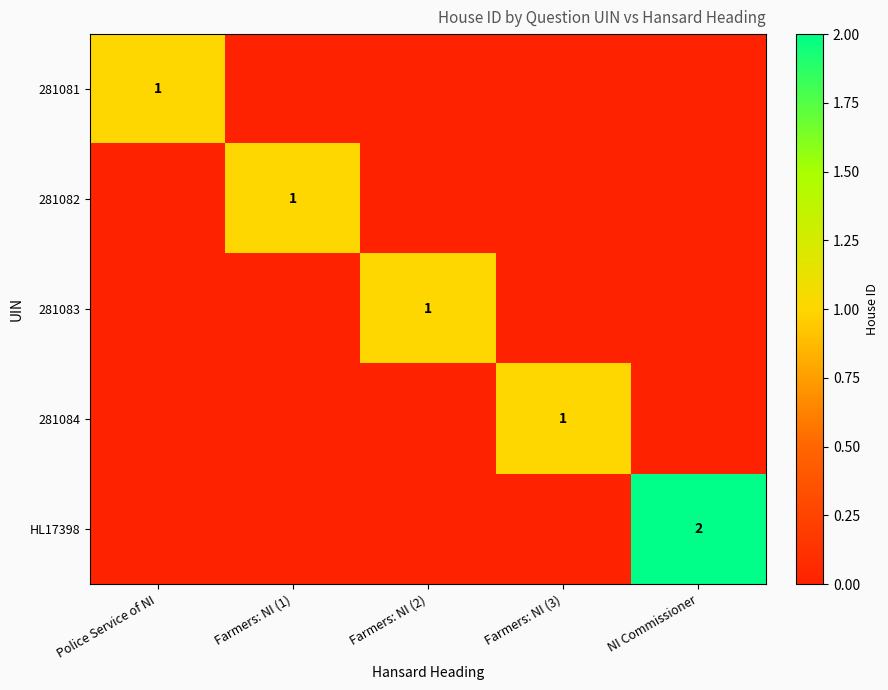

What is the greatest value displayed?

2